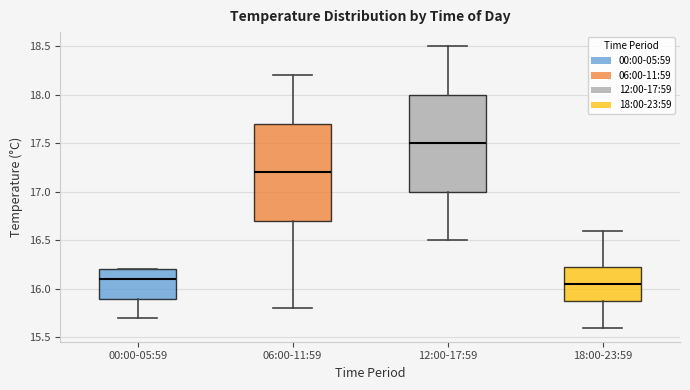

Where does the upper whisker of the box for 12:00-17:59 end on the y-axis? The values are not printed on the chart, so give them approximately, as read against the axis.

18.50